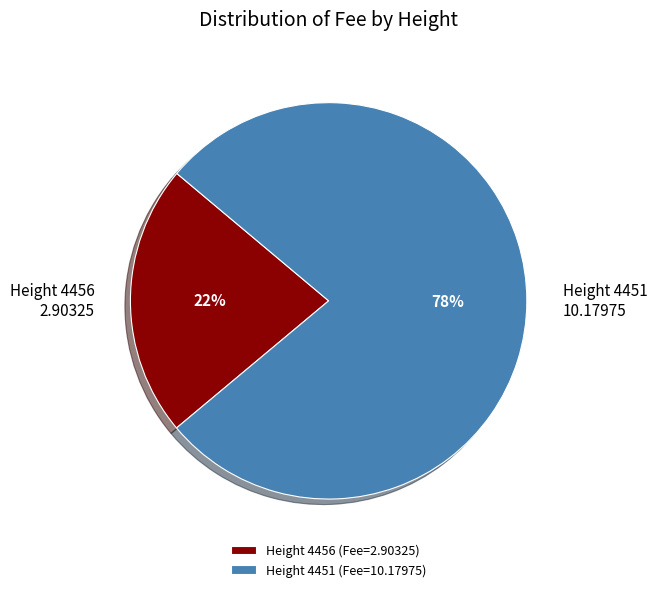

What is the largest slice in the pie chart?

Height 4451 (Fee=10.17975)